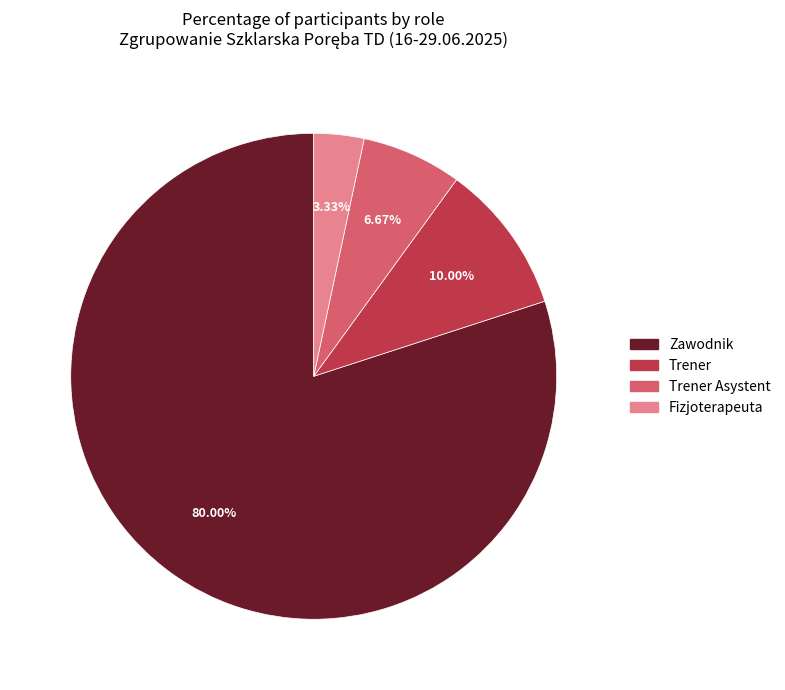

Is there any slice that represents more than half of the pie?

Yes